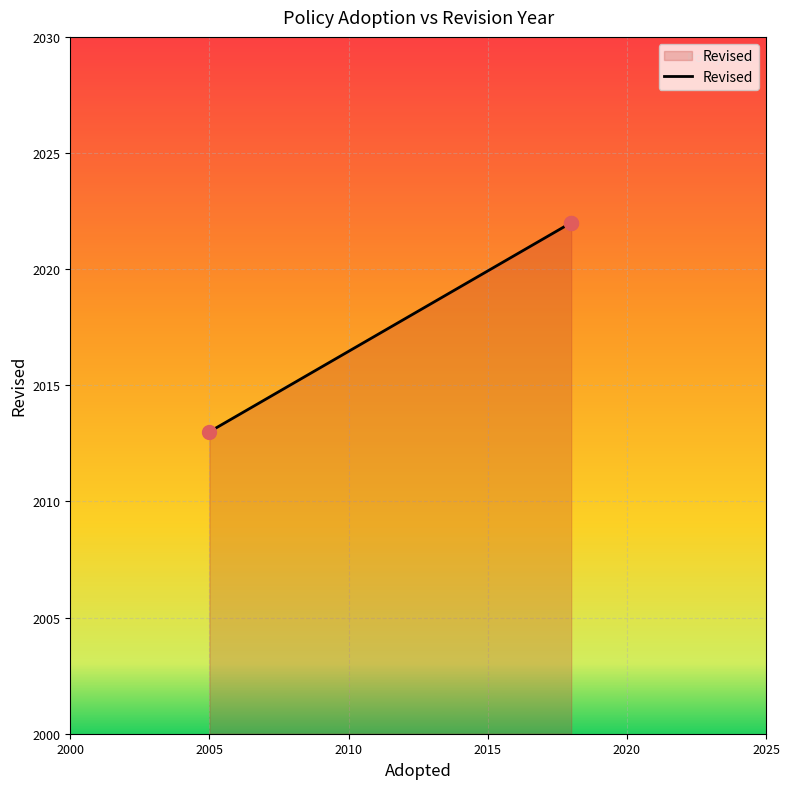

Between 2000 and 2010, which is larger?

2010